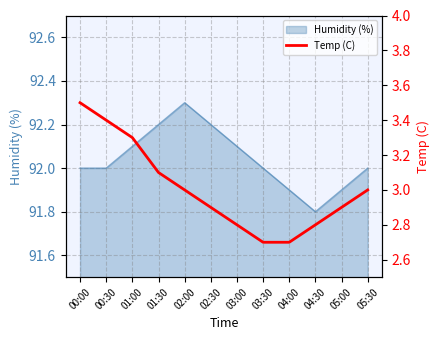

What is the label of the 5th point from the right?

03:30